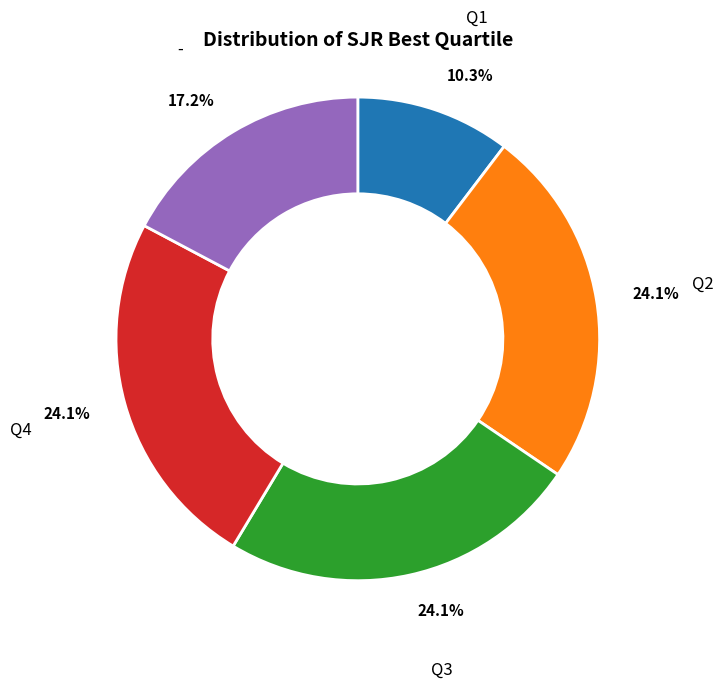

How many segments does this pie chart have?

5